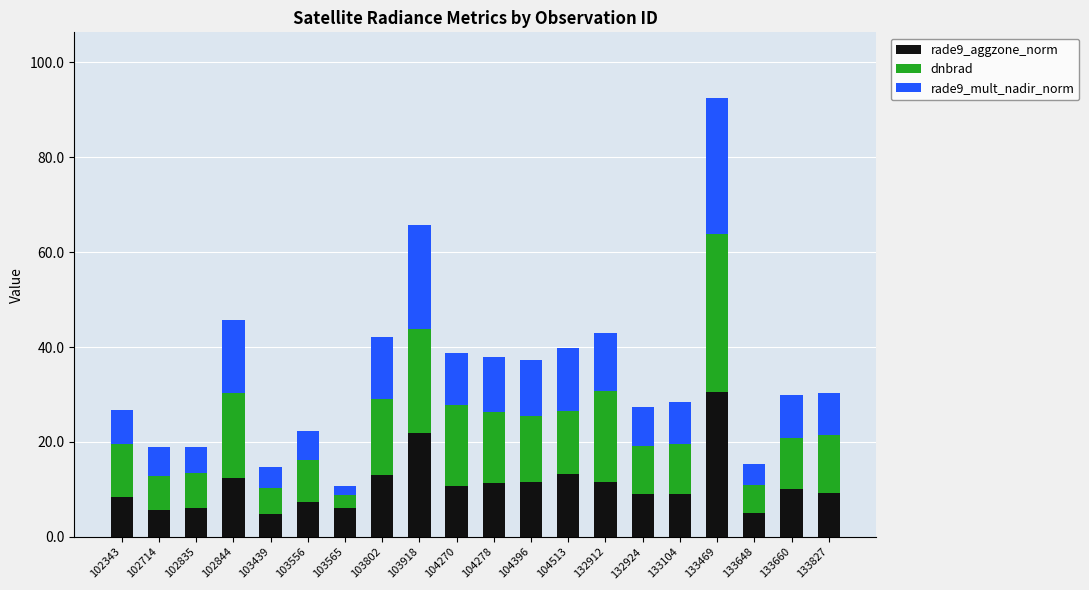

Does the chart contain any negative values?

No